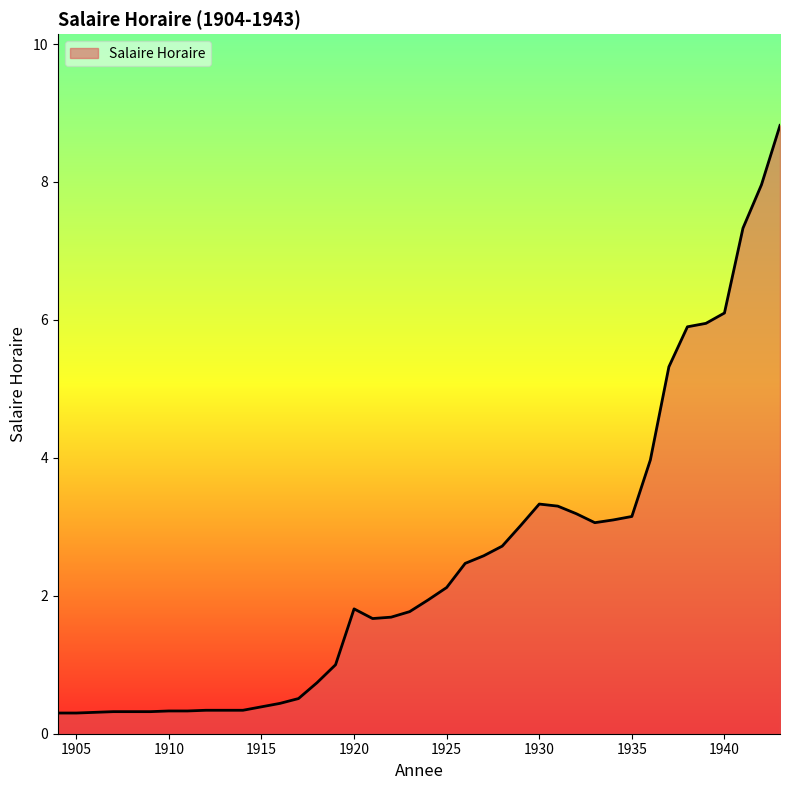

What is the greatest value displayed?

8.8